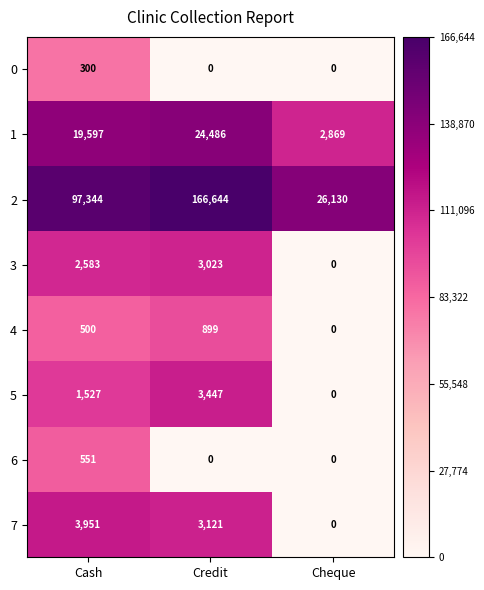

Is the value of 3 at Credit greater than the value of 5 at Credit?

No